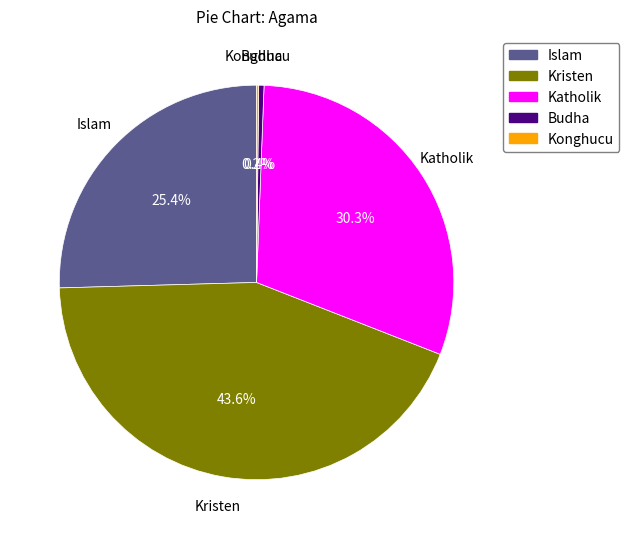

Combined, what portion of the pie is Islam and Kristen?

69.1%